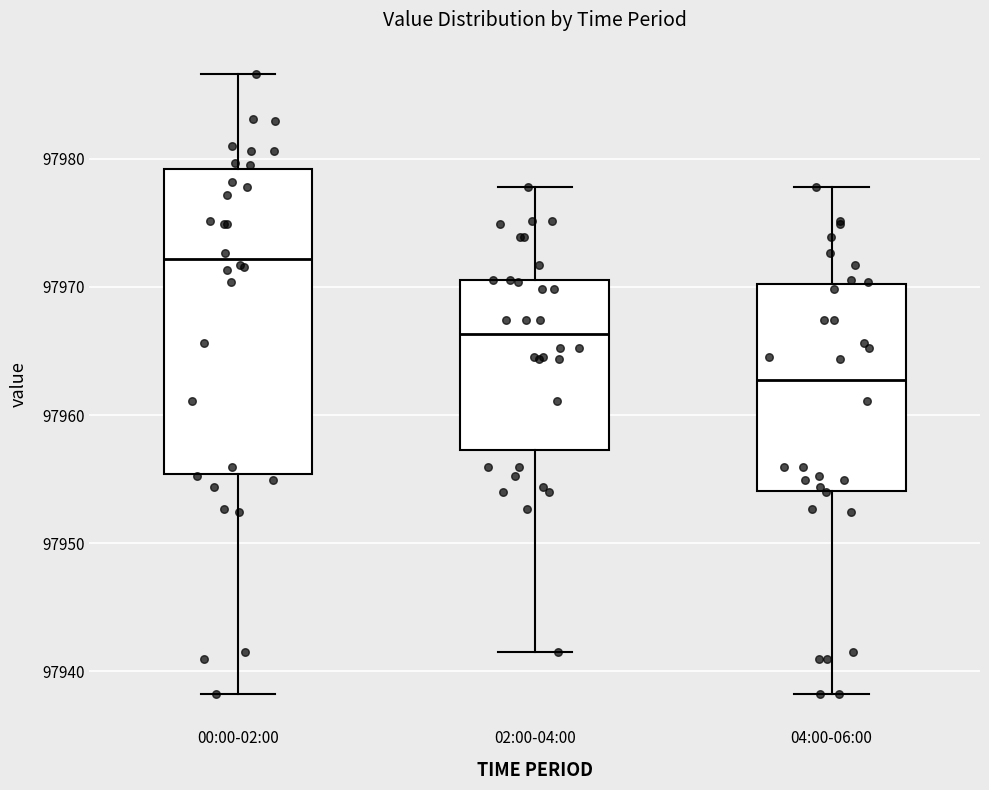

Where does the upper whisker of the box for 02:00-04:00 end on the y-axis? The values are not printed on the chart, so give them approximately, as read against the axis.

97978